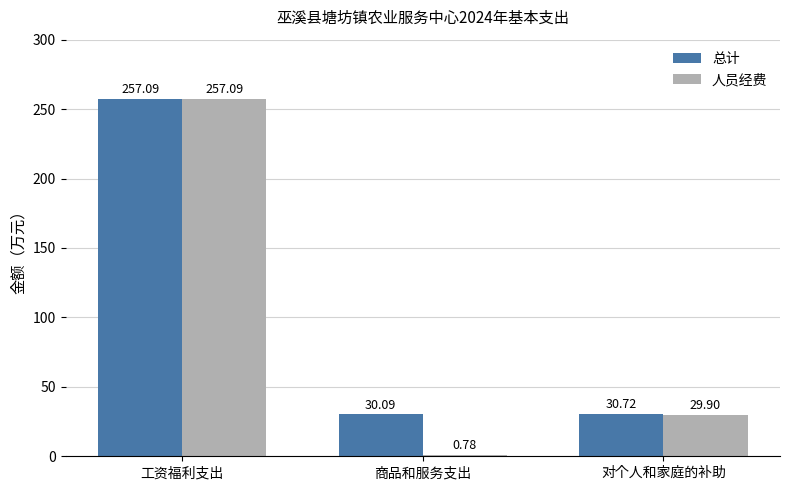

Count the number of data series in this chart.

2